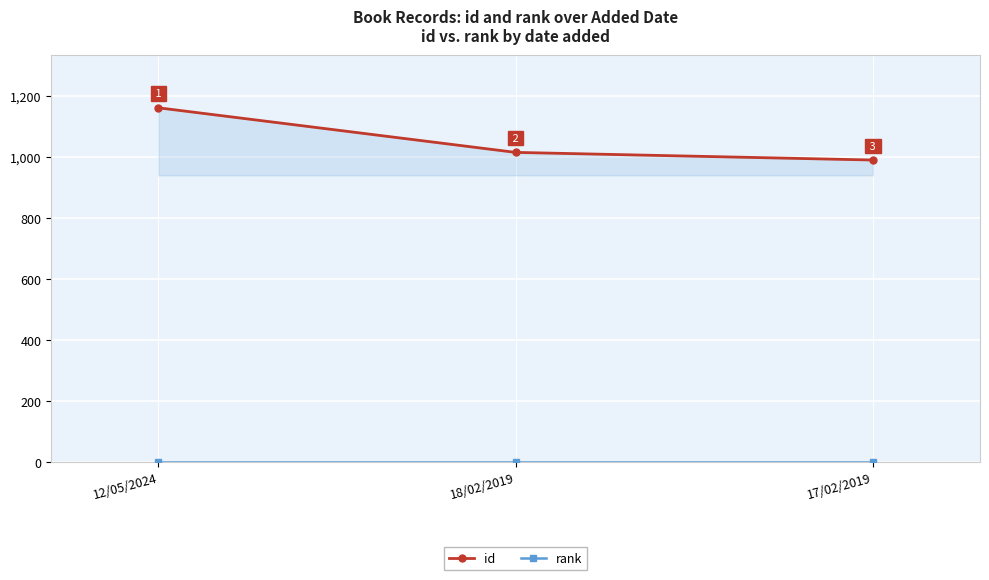

What is the average value of the rank series?

1